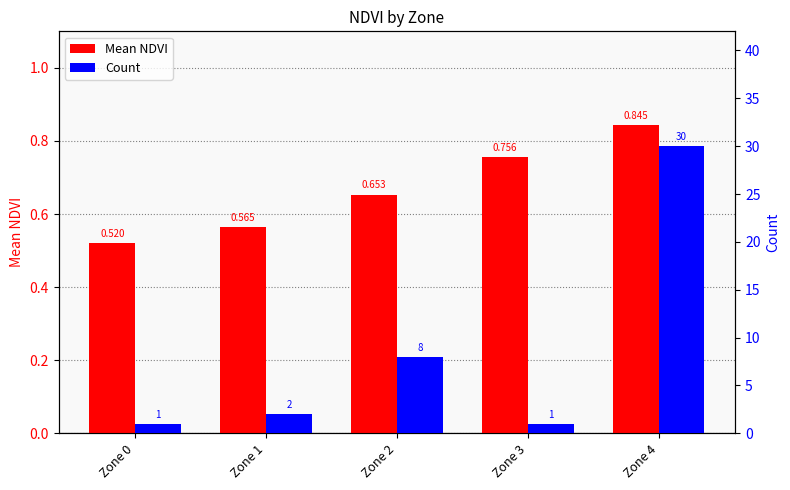

What is the spread (max minus min) of values at Zone 2?

7.3